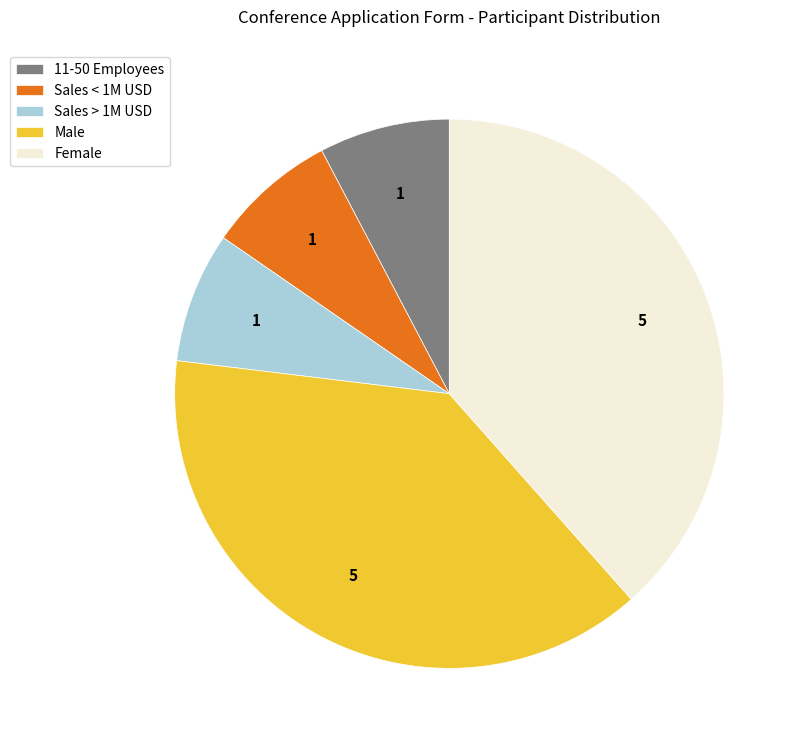

Does 11-50 Employees represent more than half of the total?

No